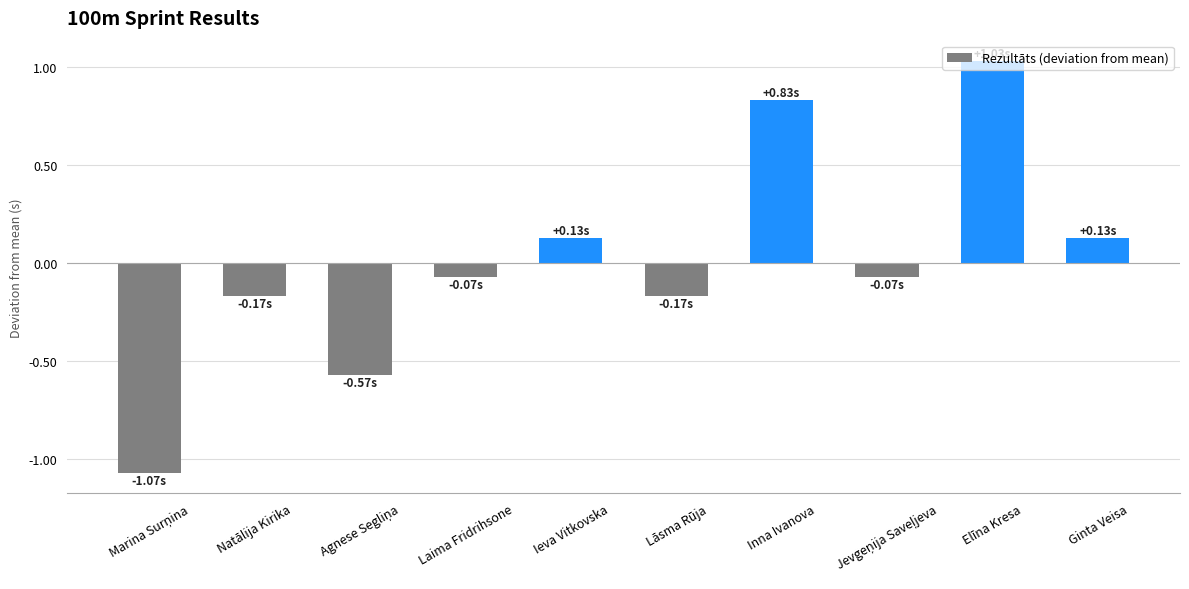

Which label corresponds to the largest value in the chart?

Elīna Kresa